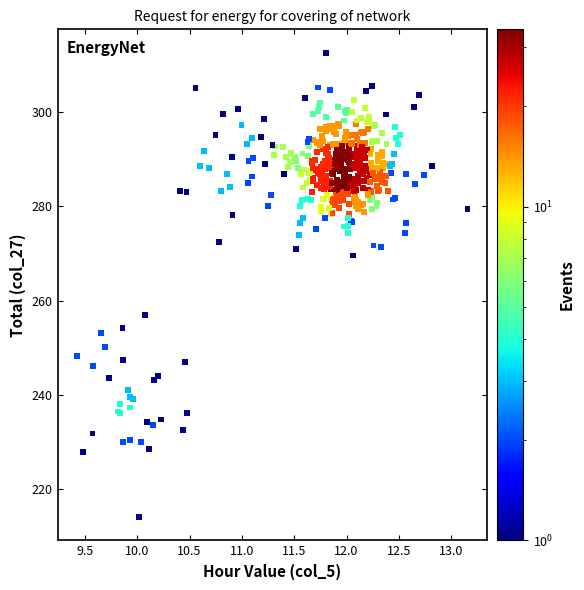

What is the range of Y values (max minus min)?

98.6